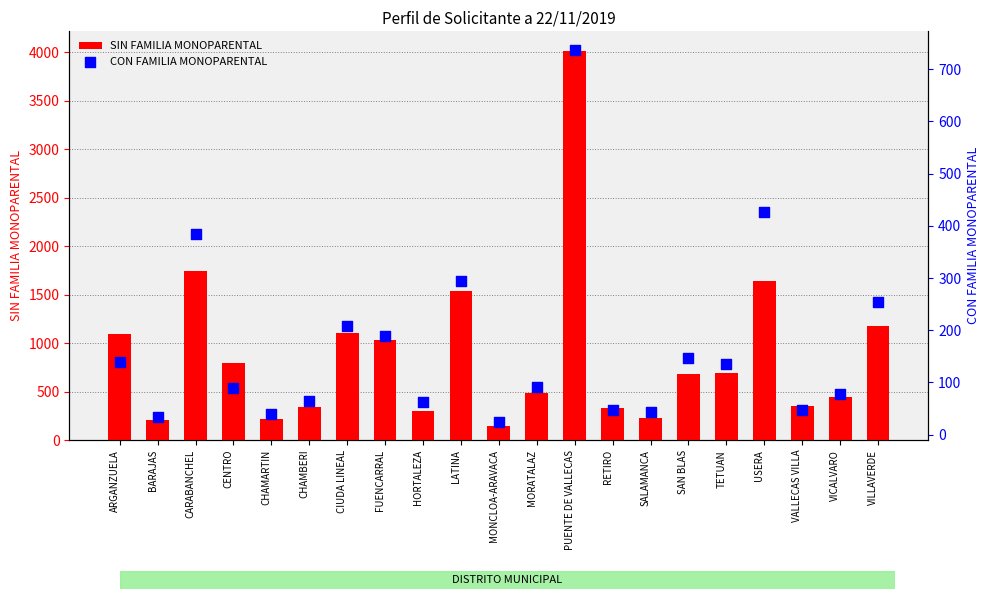

Which series contains the highest Y value?

SIN FAMILIA MONOPARENTAL